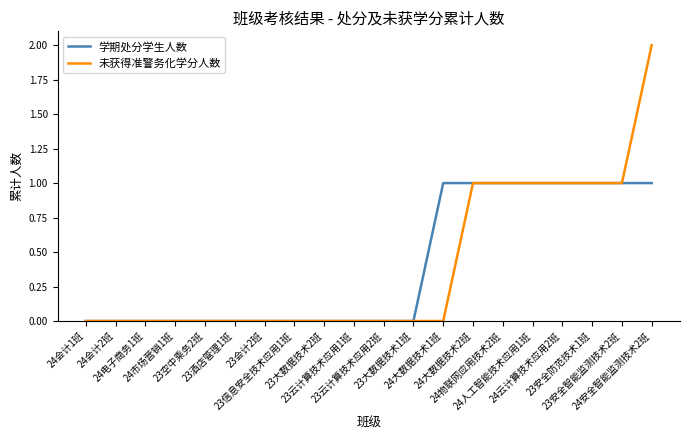

Which series has the largest range (max minus min)?

未获得准警务化学分人数